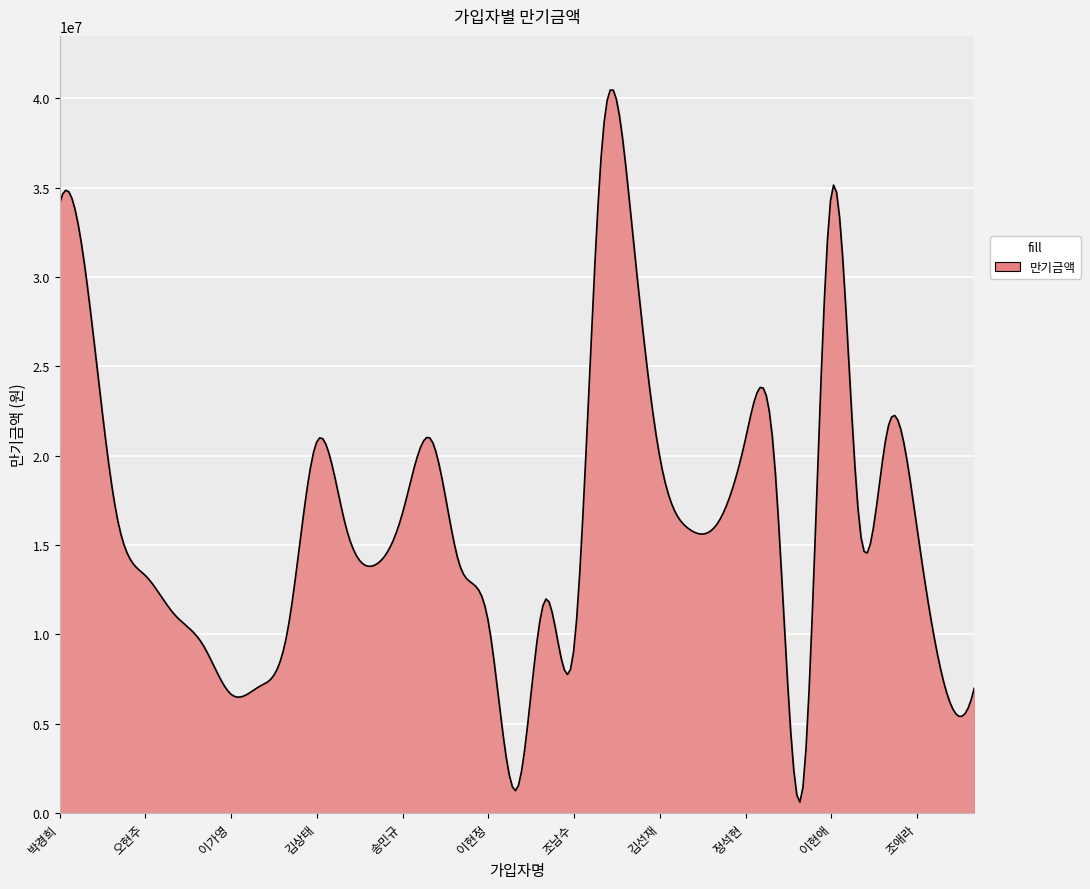

What is the maximum value shown in the chart?

40466980.8